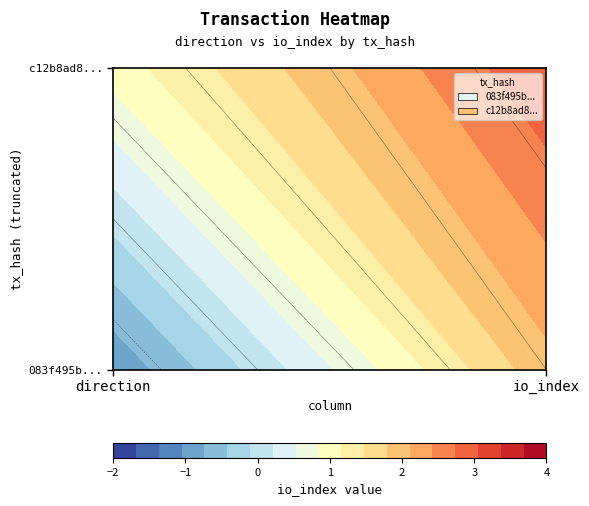

Reading left to right, what are all the values shown in this chart?

083f495bef244d00fab489ac9cfc25a4e9be291: -1=-1	1=2
c12b8ad827133f4b728ab106d5db3c6dd7bfedb: -1=1	1=3